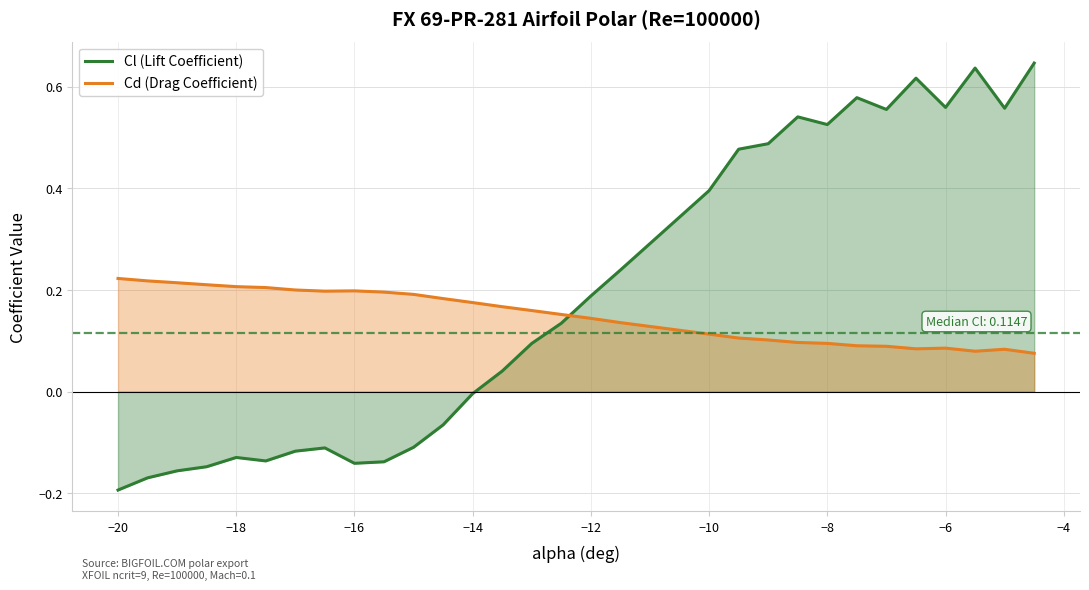

What is the highest value of the Cl (Lift Coefficient) series?

0.6